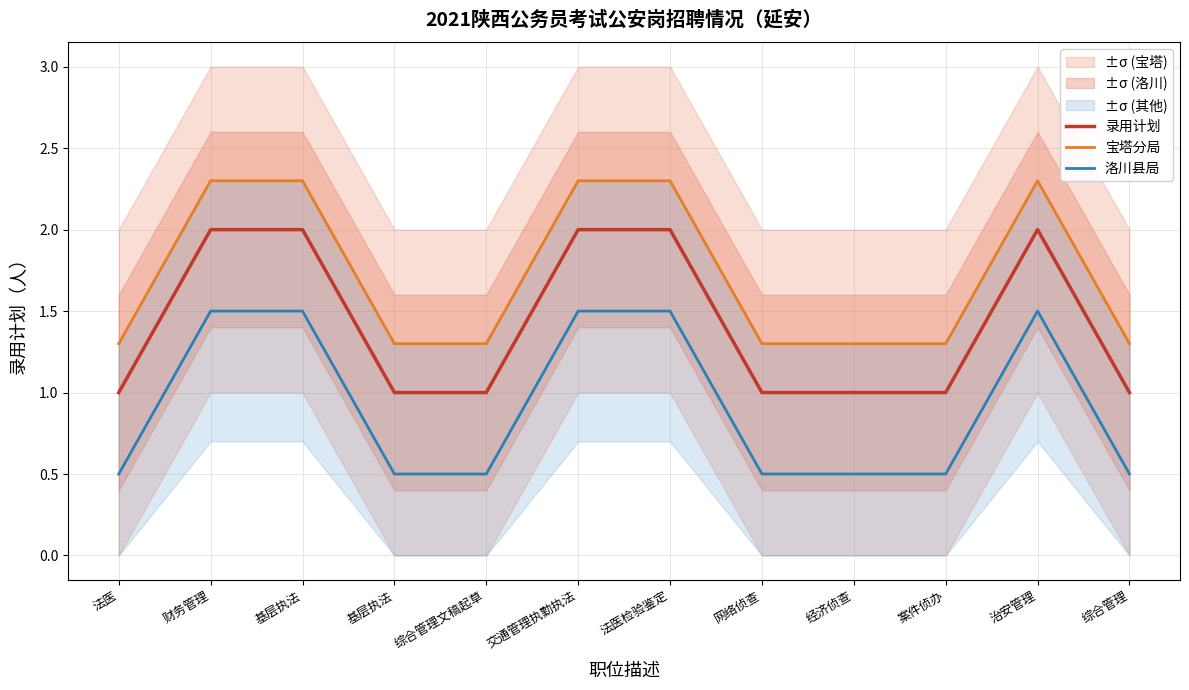

What is the sum of the 宝塔分局 values at 综合管理文稿起草 and 交通管理执勤执法?

3.6